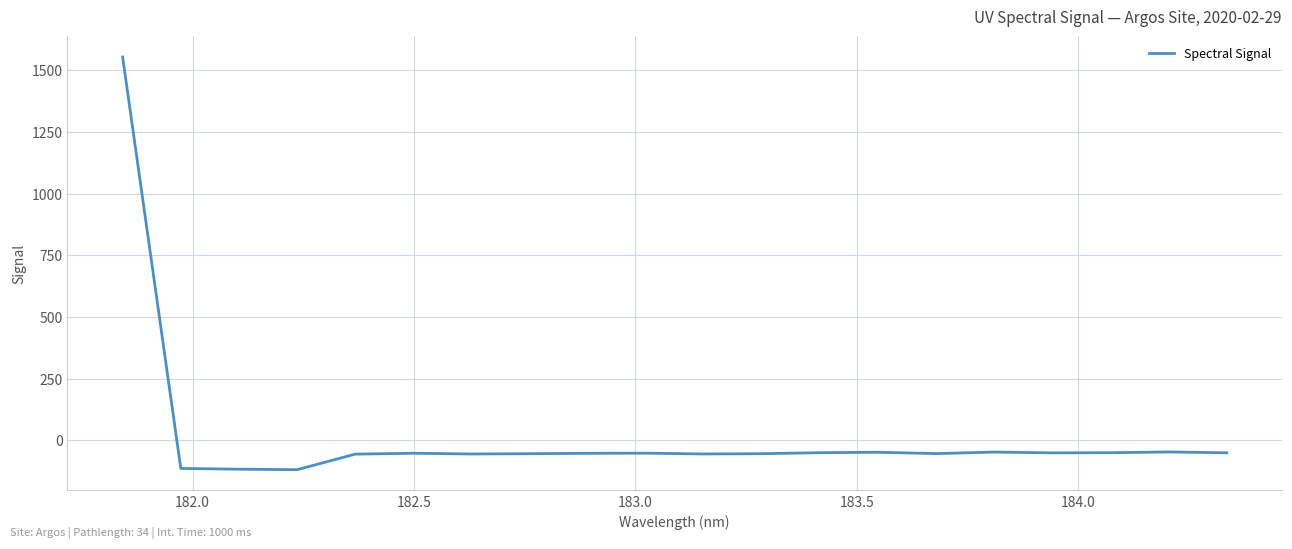

What is the greatest value displayed?

1554.4